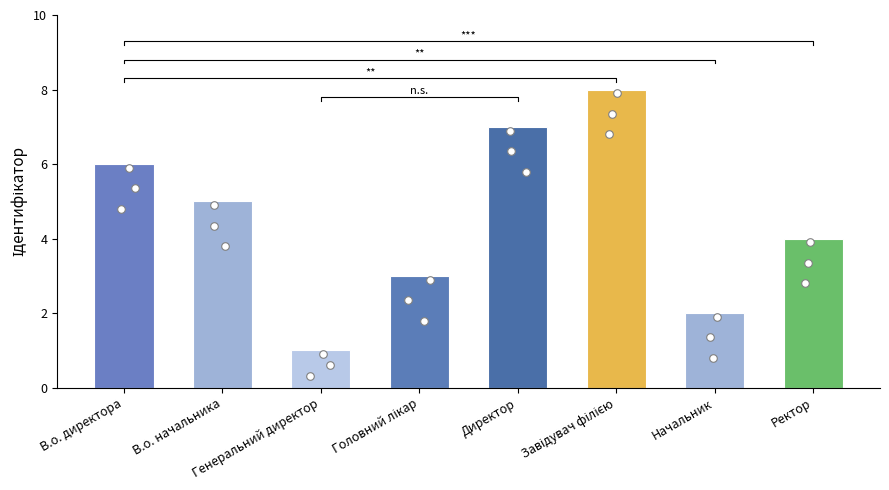

Approximately how many times larger is the value at Головний лікар compared to Завідувач філією?

0.4